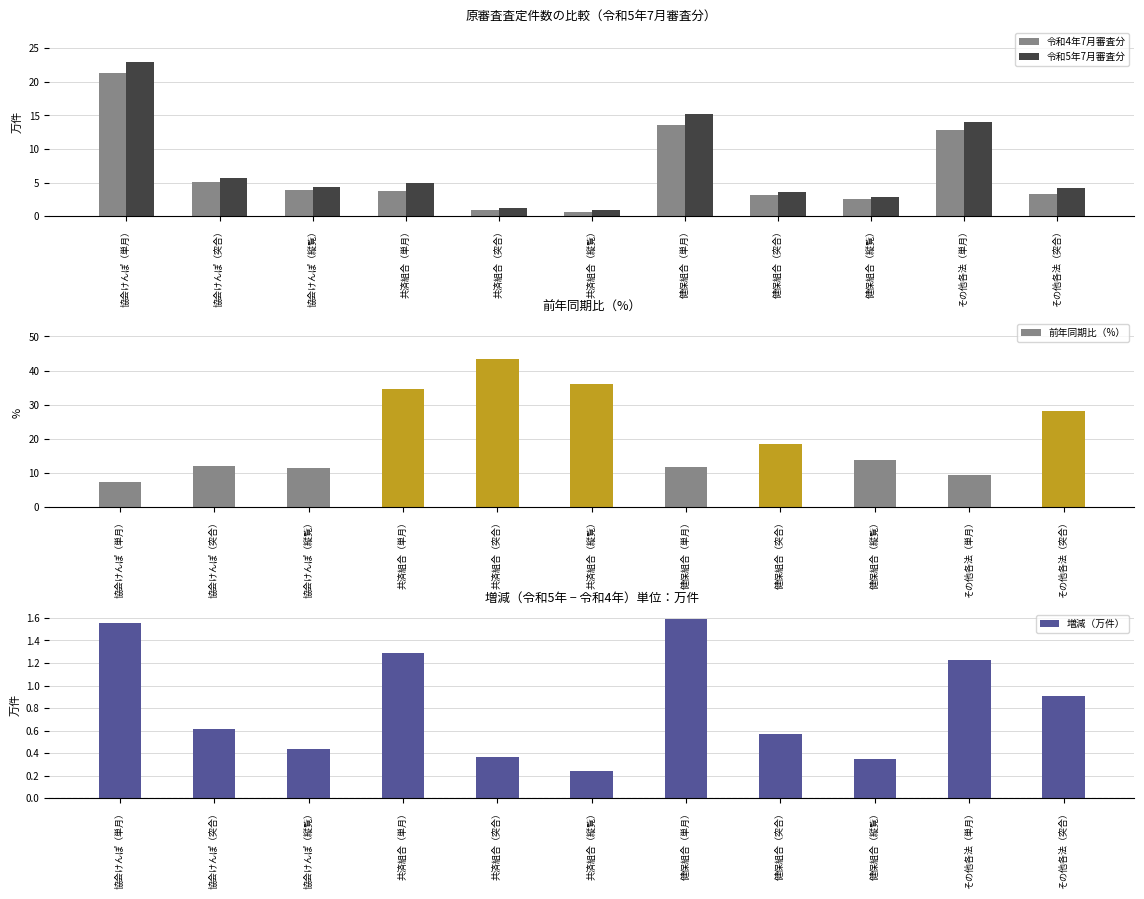

What is the label of the 7th bar from the right?

共済組合（突合）